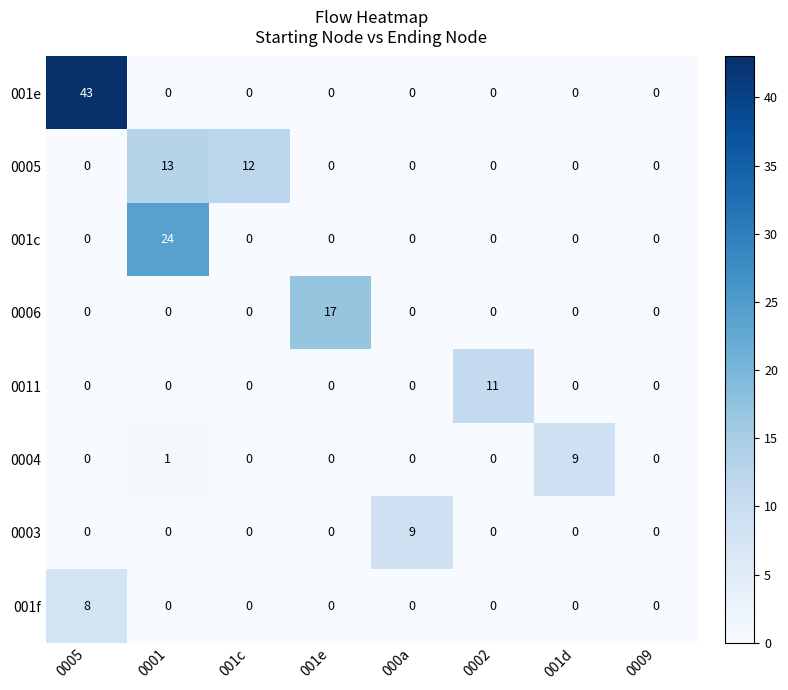

Which series changed the most between 001c and 0009?

0005